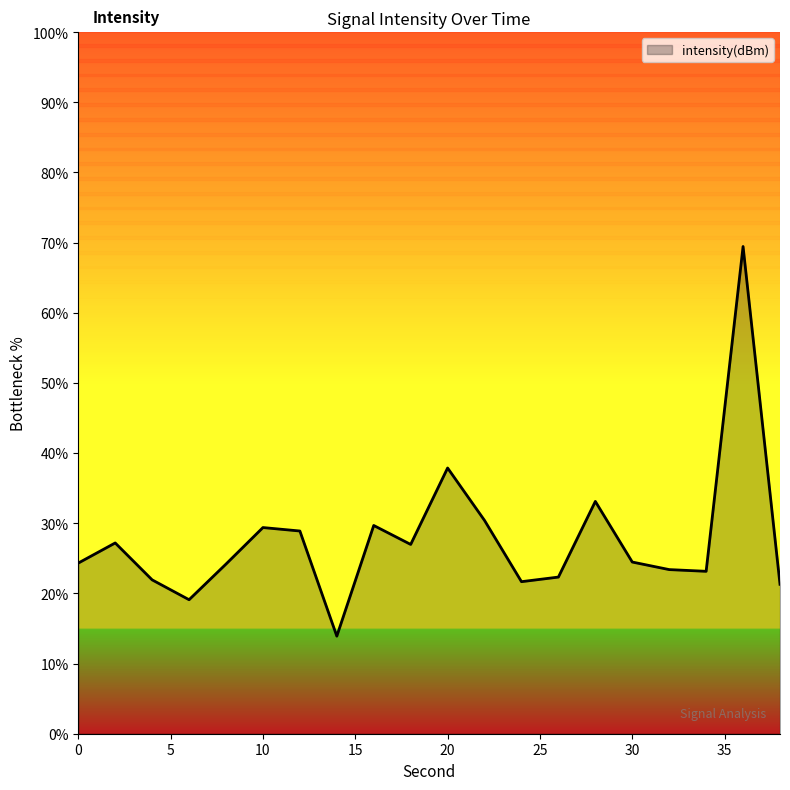

Reading left to right, extract all data points from this chart.

0=24.3	2=27.2	4=21.9	6=19.1	8=24.2	10=29.4	12=28.9	14=13.9	16=29.7	18=27.0	20=37.9	22=30.4	24=21.7	26=22.3	28=33.1	30=24.5	32=23.4	34=23.1	36=69.4	38=21.3